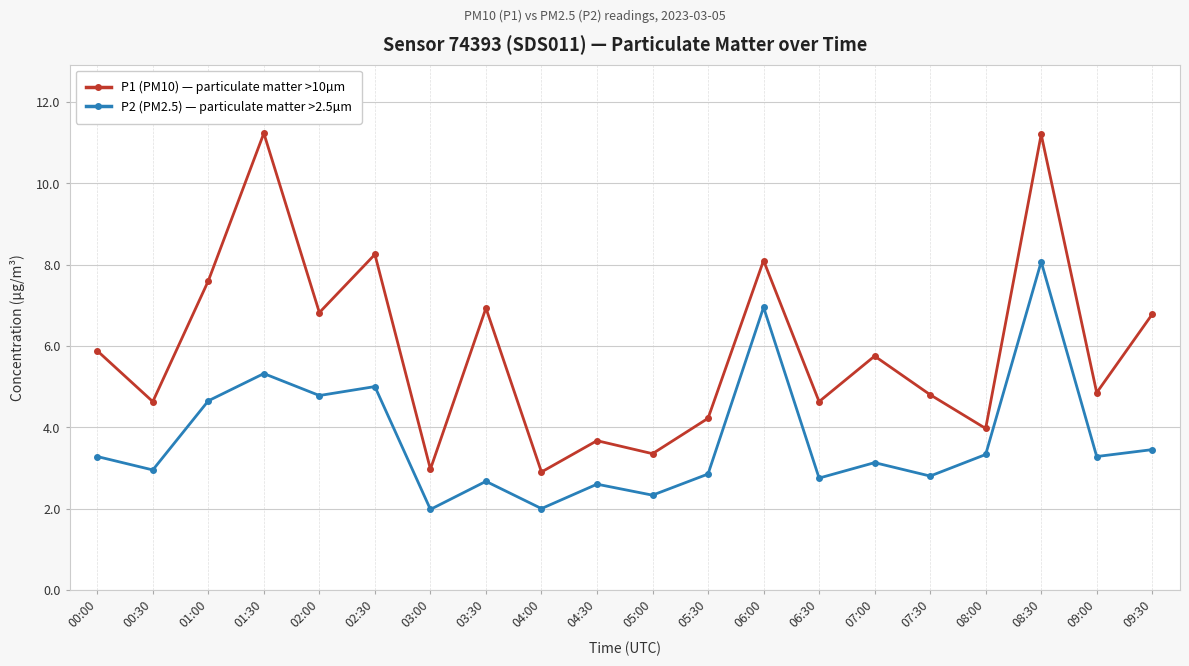

How many values in the P1 (PM10) — particulate matter >10µm series are below 5?

10